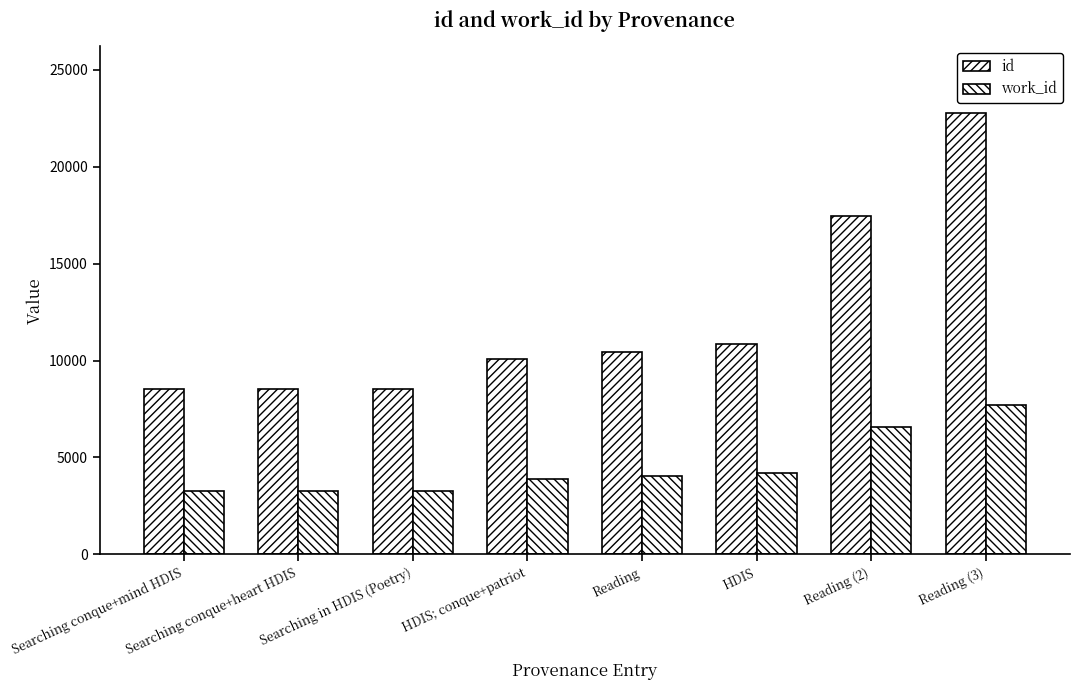

What is the sum of all work_id values?

36140